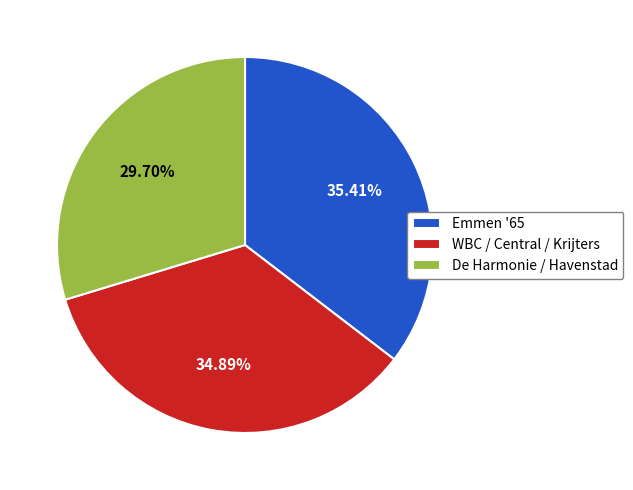

How many segments does this pie chart have?

3